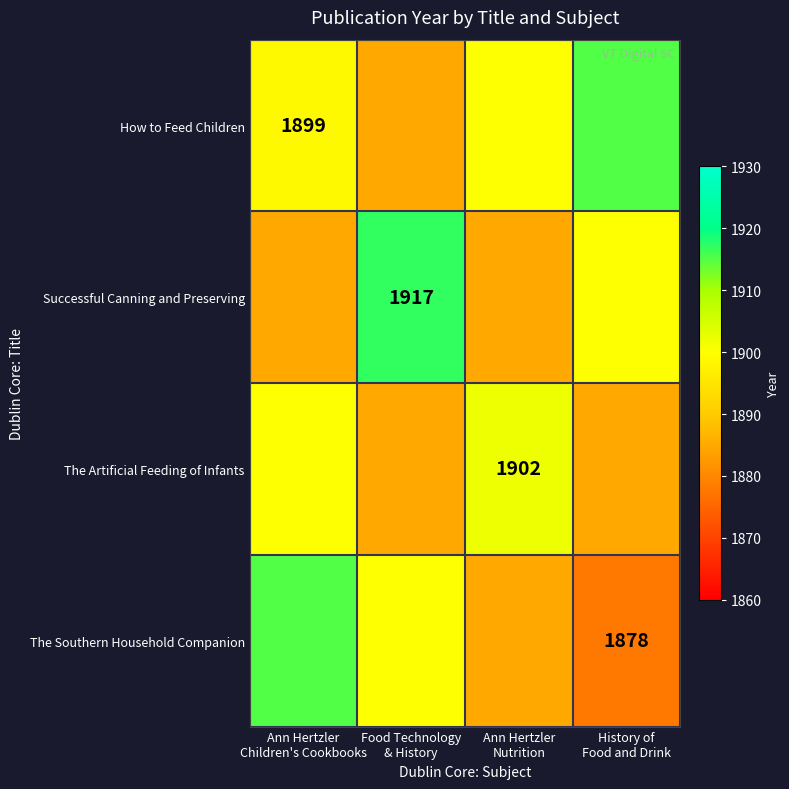

What is the spread (max minus min) of values at Ann Hertzler
Children's Cookbooks?

30